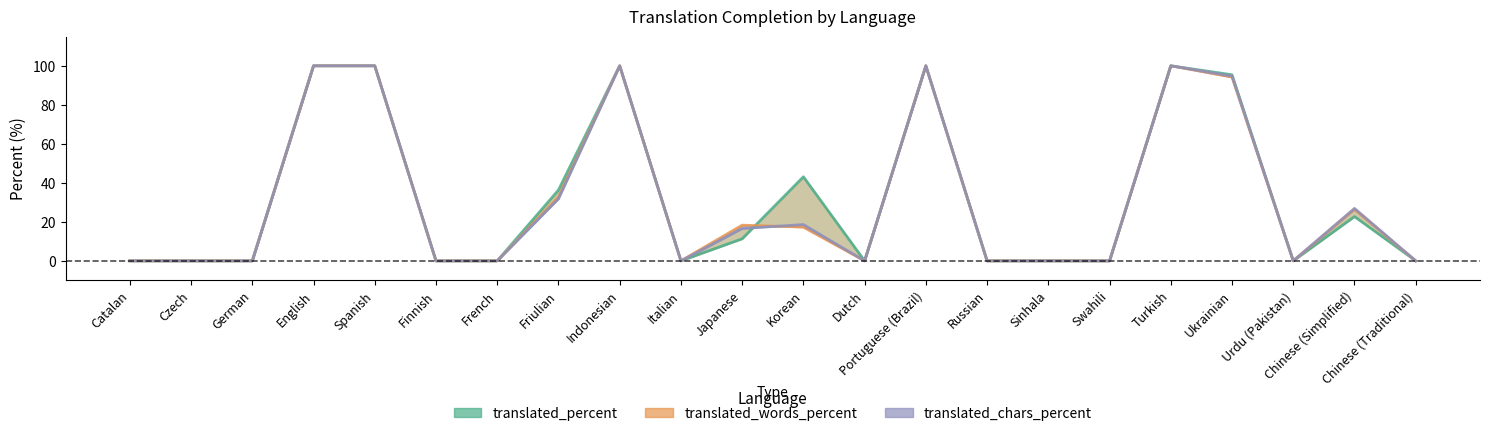

Which series has the largest total across all categories?

translated_percent